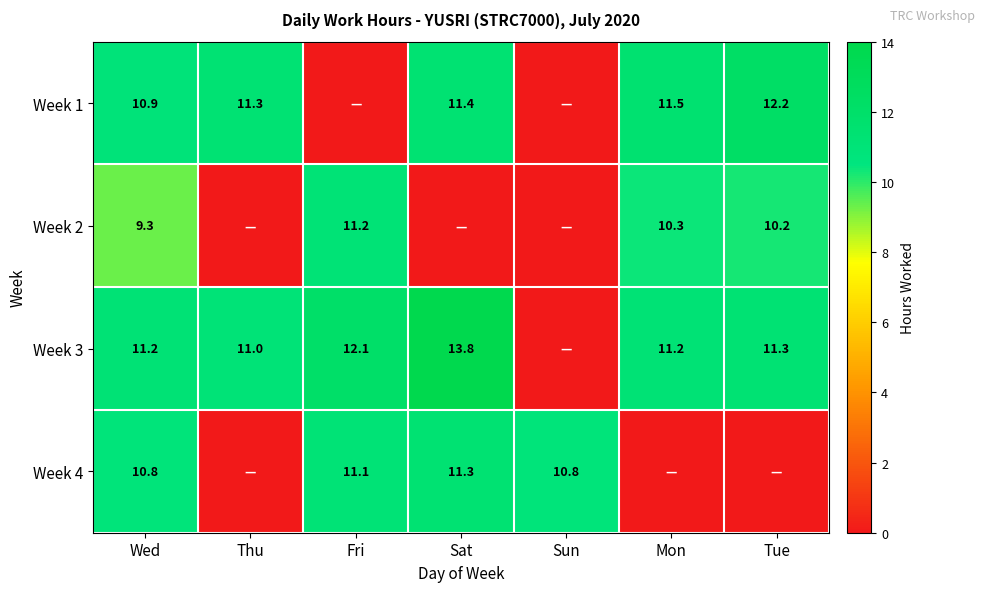

True or false: Week 2 has a value of 6.1 at Wed.

False